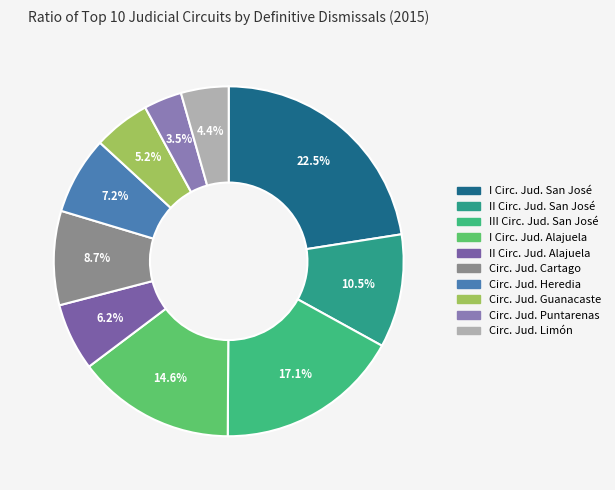

How many segments does this pie chart have?

10